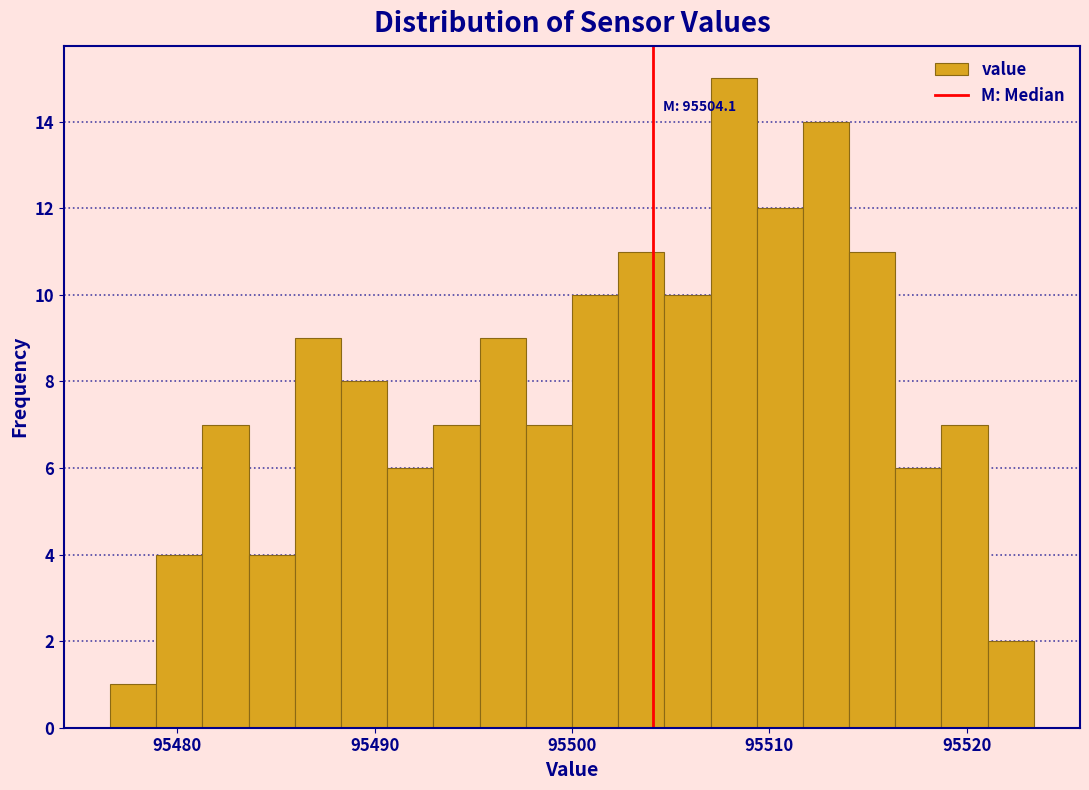

Read against the x-axis, roughly where is the centre of the tallest bar?

95508